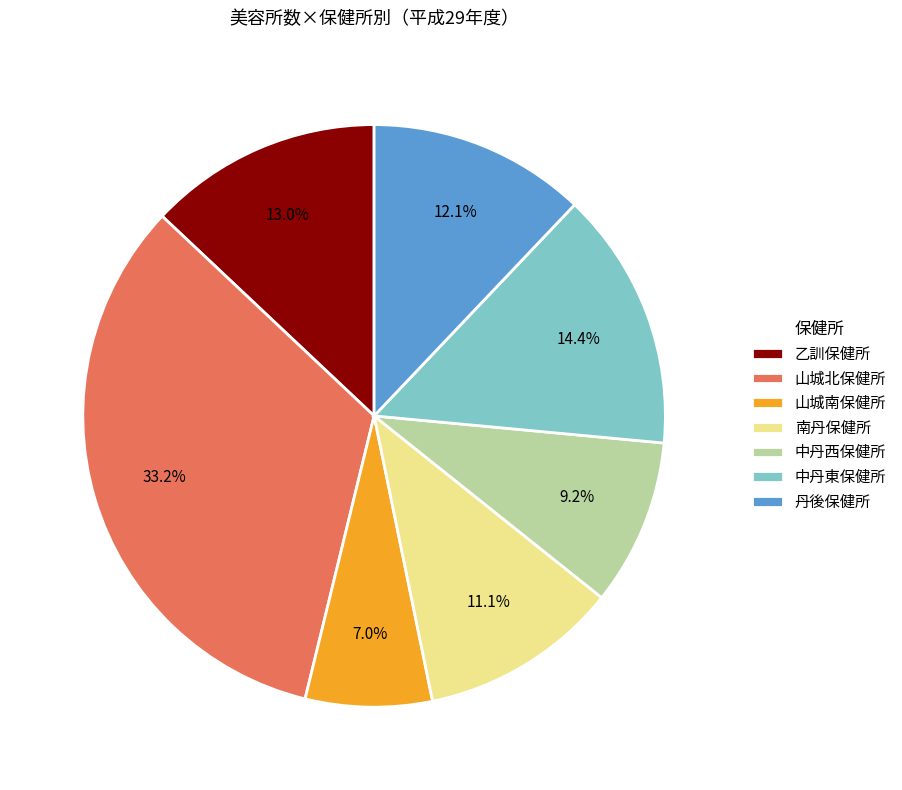

What is the smallest slice in the pie chart?

山城南保健所